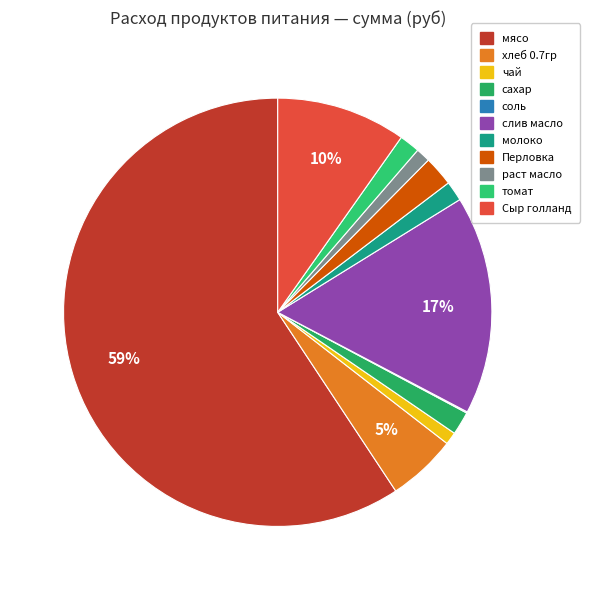

Which category has the smallest portion of the pie?

соль